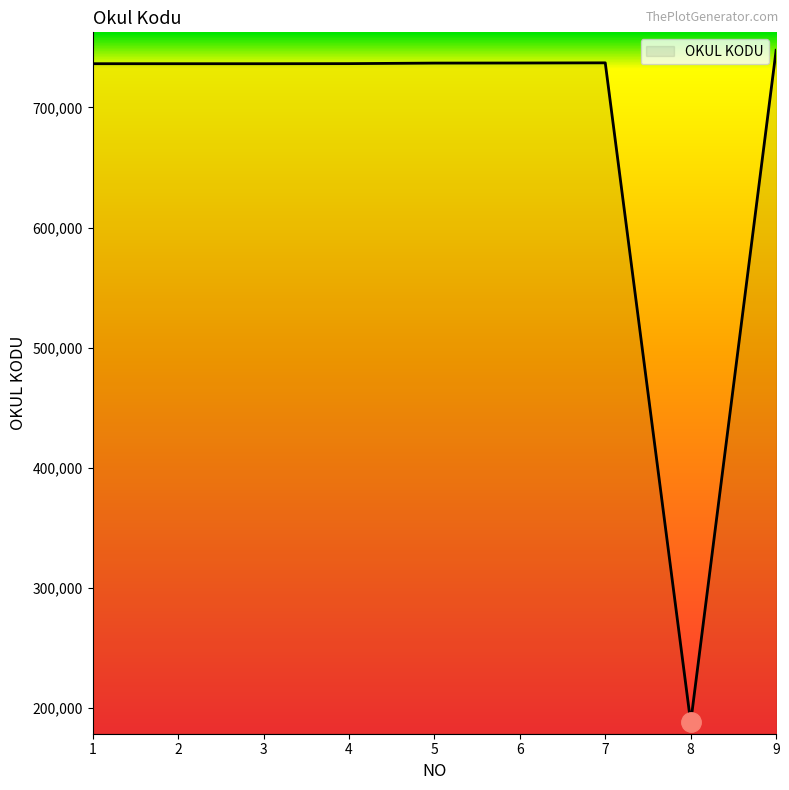

True or false: the data shows 198283 at 7.

False